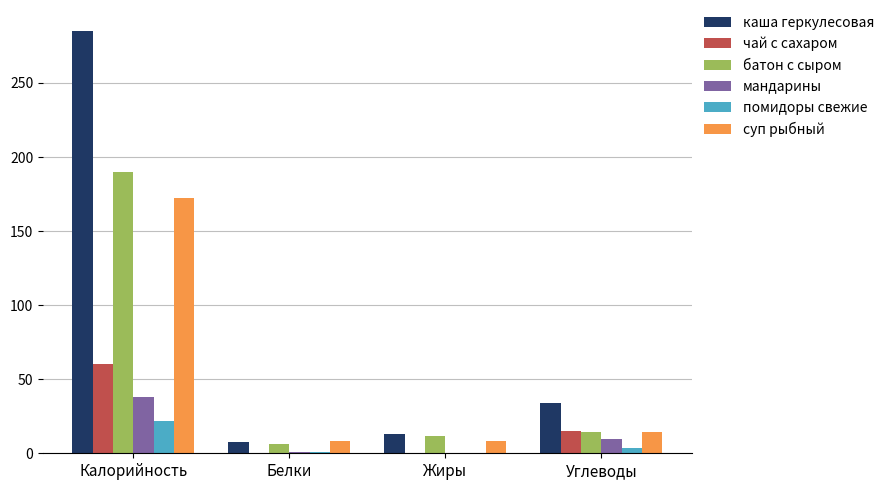

Between Белки and Углеводы, which series saw the biggest shift?

каша геркулесовая